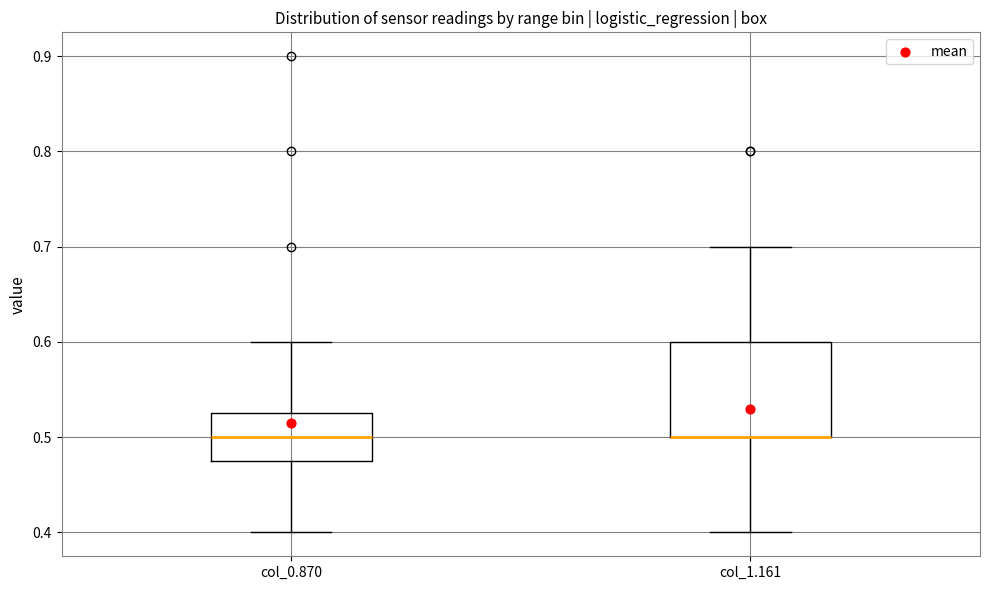

Comparing the boxes themselves (not the whiskers), which one is the tallest?

col_1.161